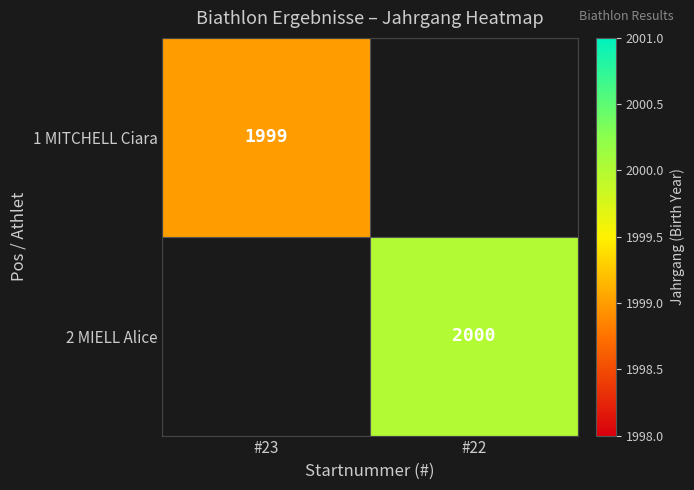

Is it true that 2 MIELL Alice equals 2000 at #22?

True